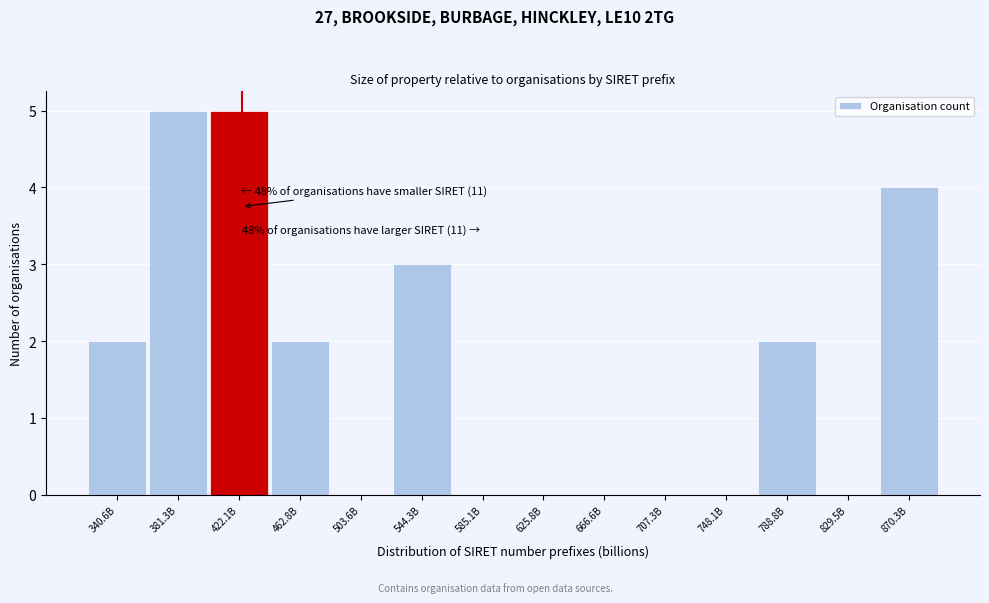

Reading left to right, transcribe all the data shown in this chart.

340.6B=2	381.3B=5	422.1B=5	462.8B=2	503.6B=0	544.3B=3	585.1B=0	625.8B=0	666.6B=0	707.3B=0	748.1B=0	788.8B=2	829.5B=0	870.3B=4